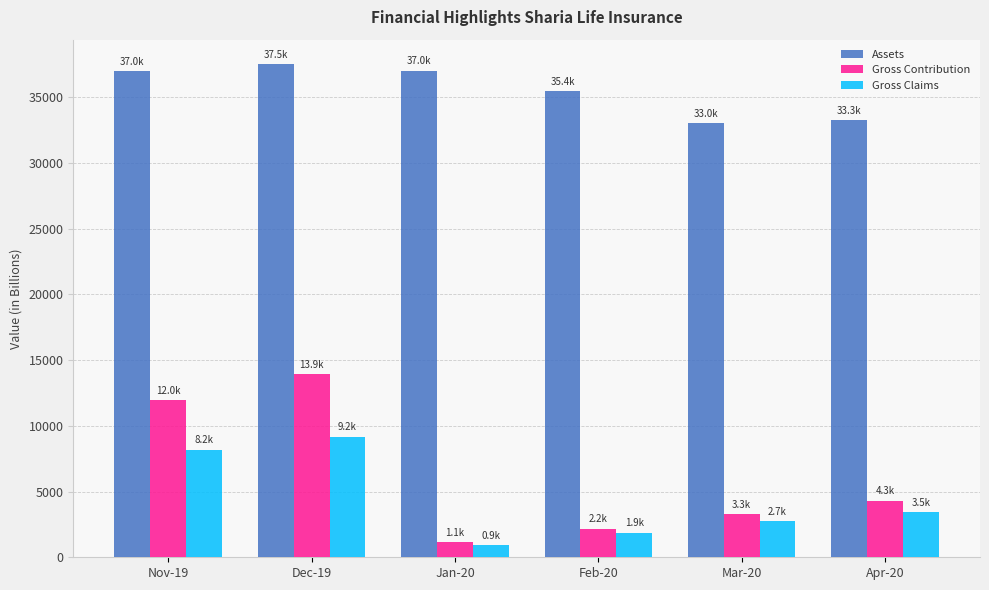

What is the difference between the highest and lowest values at Dec-19?

28310.7